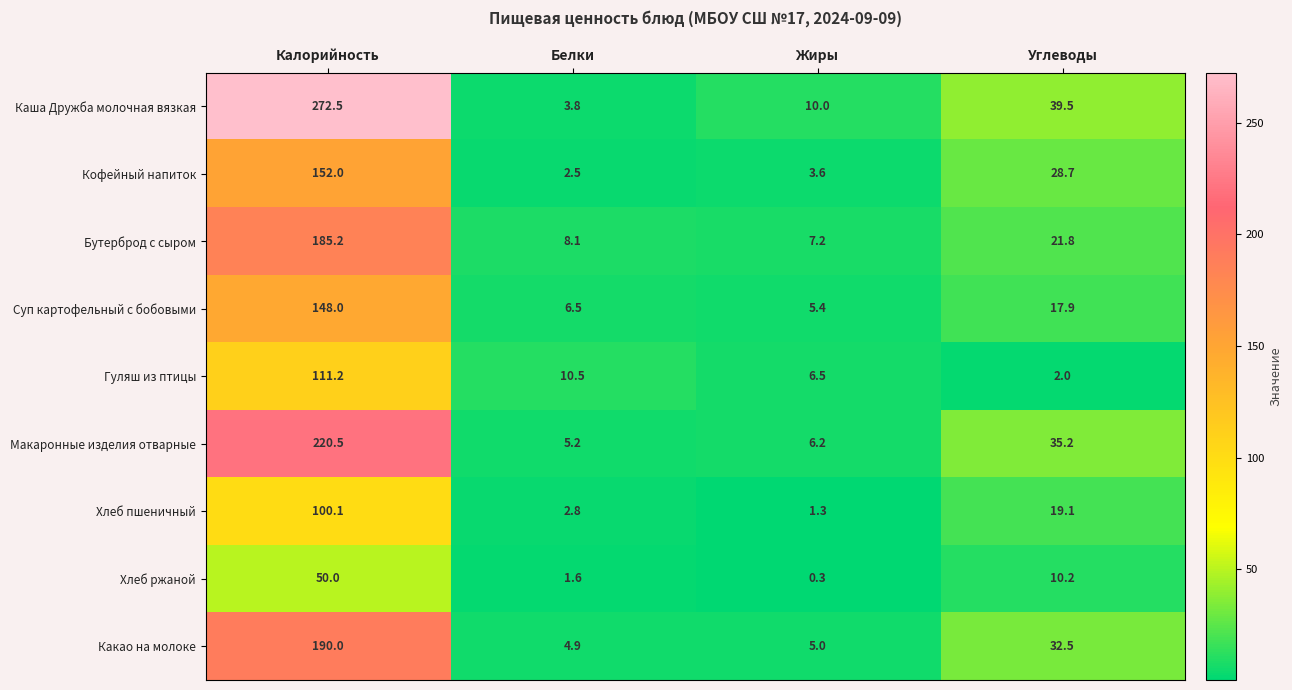

Rank the series at Белки from highest to lowest value.

Гуляш из птицы, Бутерброд с сыром, Суп картофельный с бобовыми, Макаронные изделия отварные, Какао на молоке, Каша Дружба молочная вязкая, Хлеб пшеничный, Кофейный напиток, Хлеб ржаной